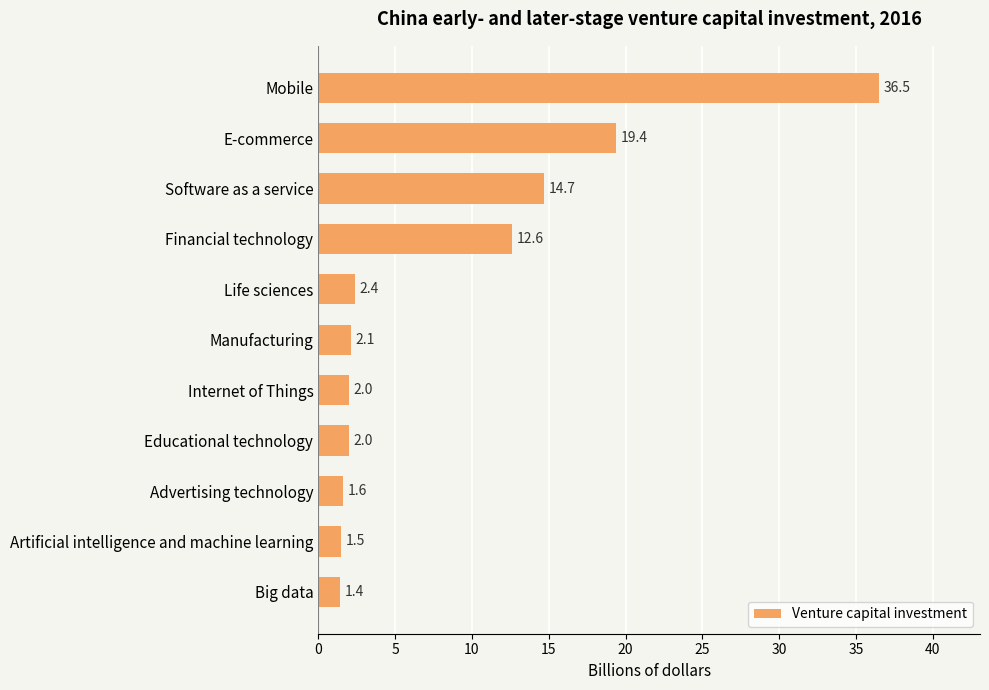

What is the value of the 1st bar from the top?

36.5